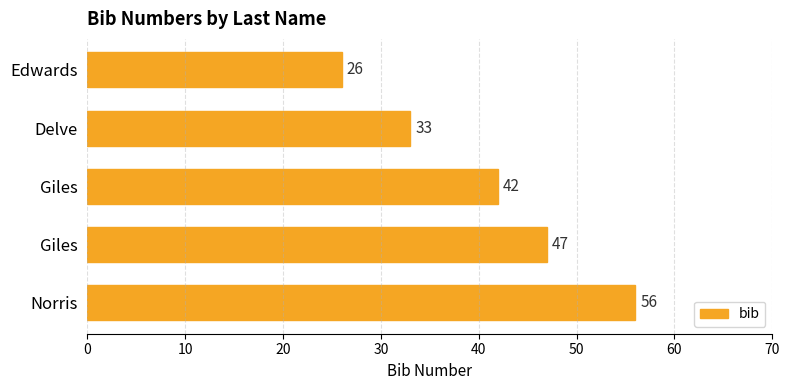

At which category does the chart reach its peak across all series?

Norris